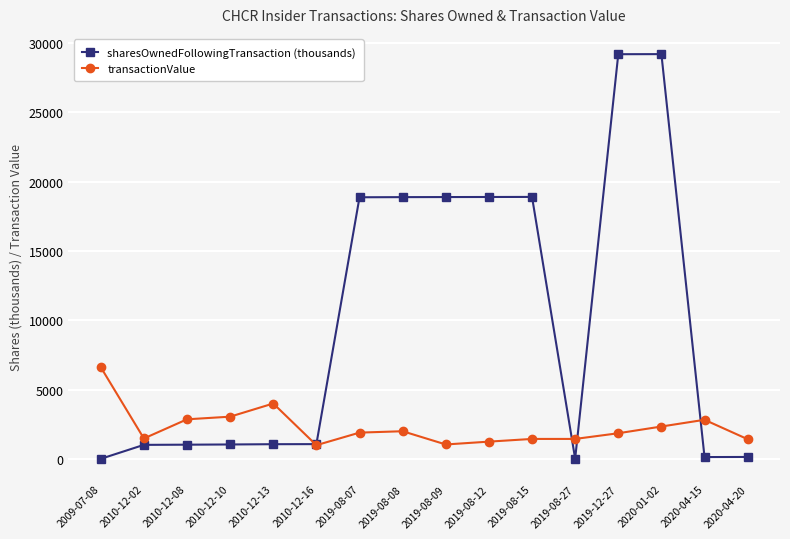

The value of transactionValue at 2010-12-02 is 1477.0. True or false?

True